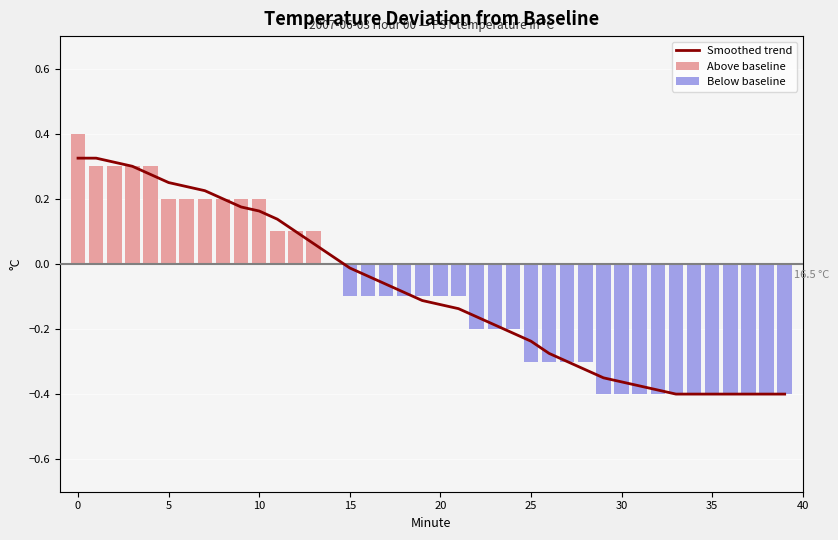

At how many categories does at least one series exceed 0?

15